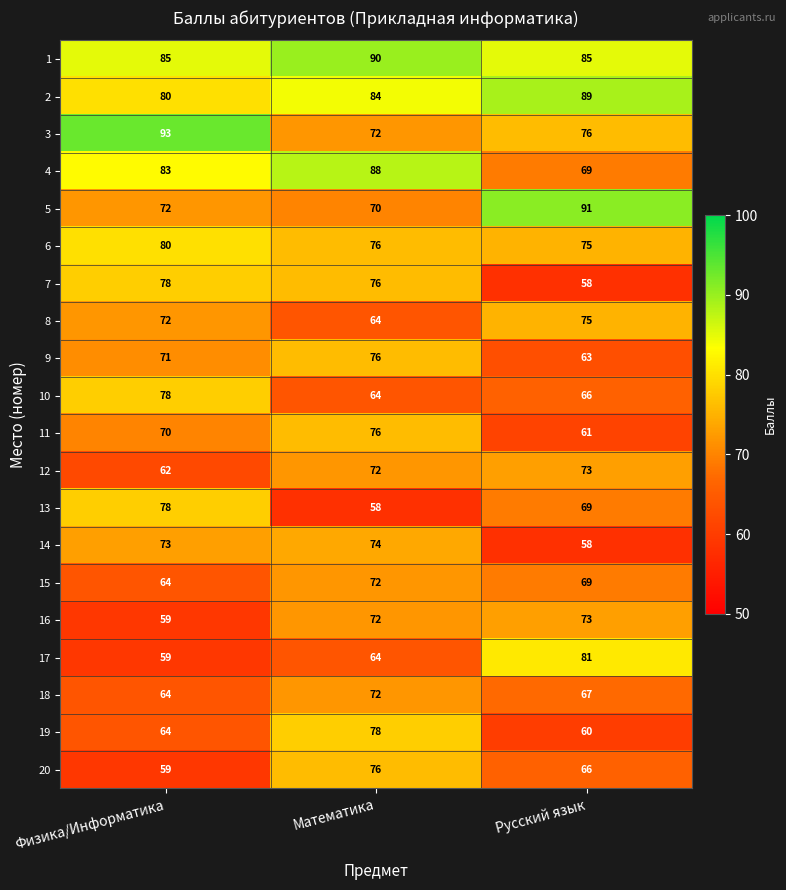

What is the minimum value shown in the chart?

58